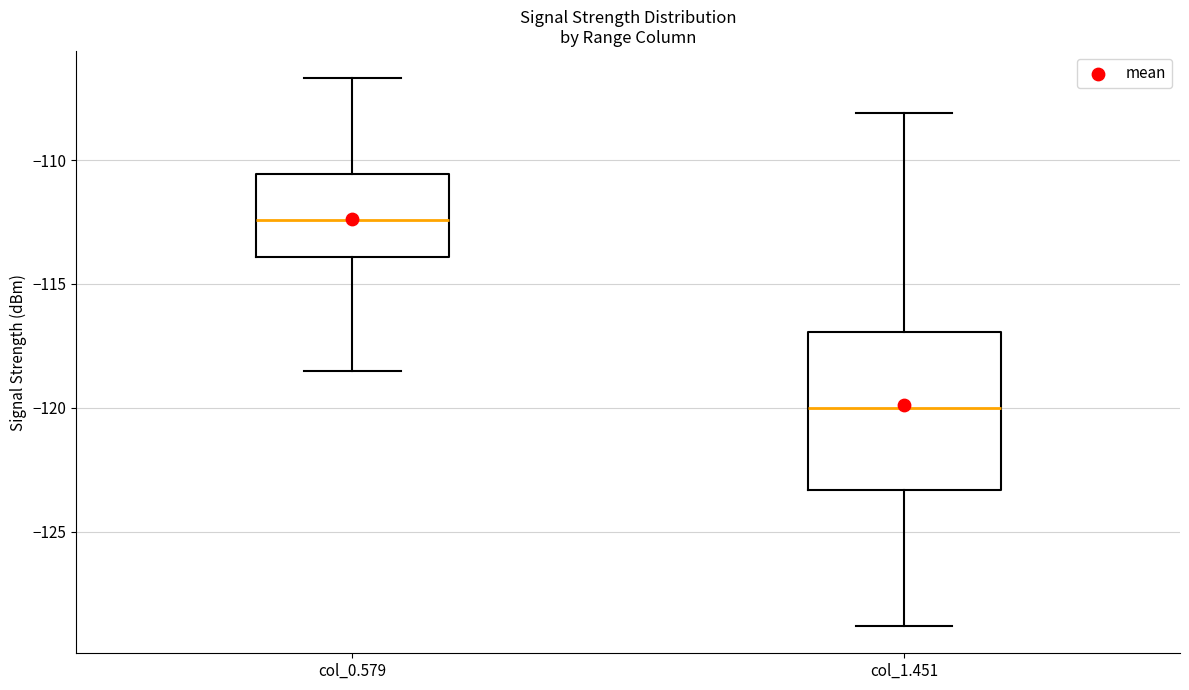

Where is the upper edge of the box for col_0.579 on the y-axis? The values are not printed on the chart, so give them approximately, as read against the axis.

-110.5